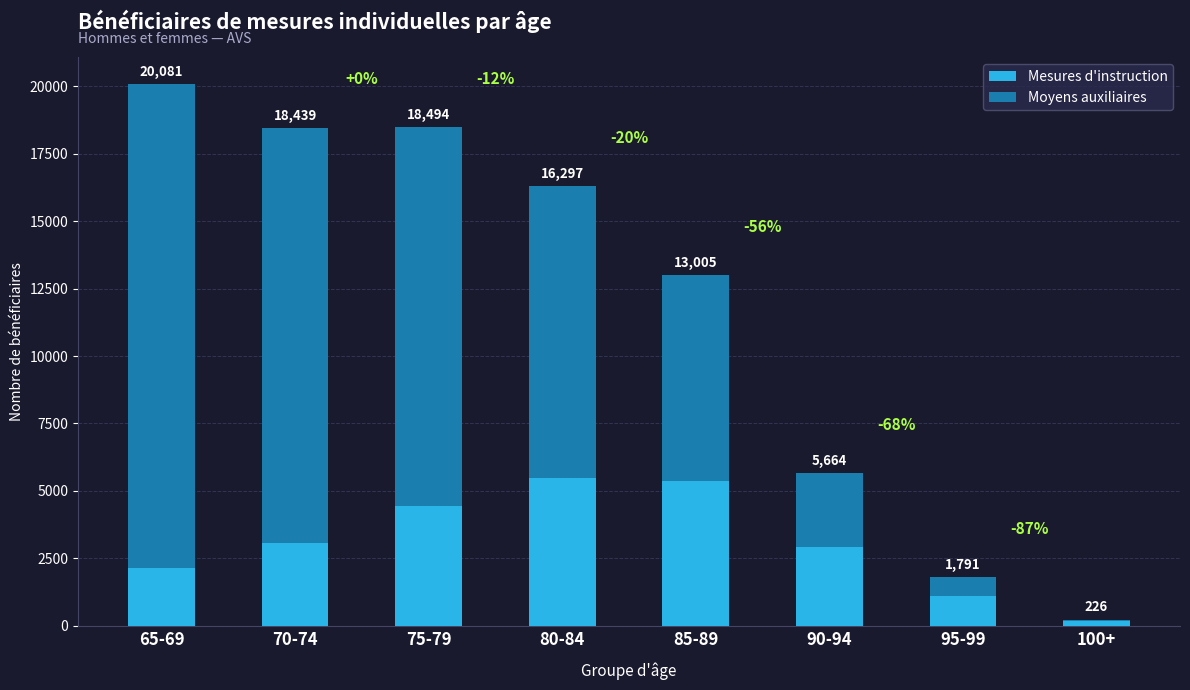

Which has a higher value, 85-89 or 80-84?

80-84